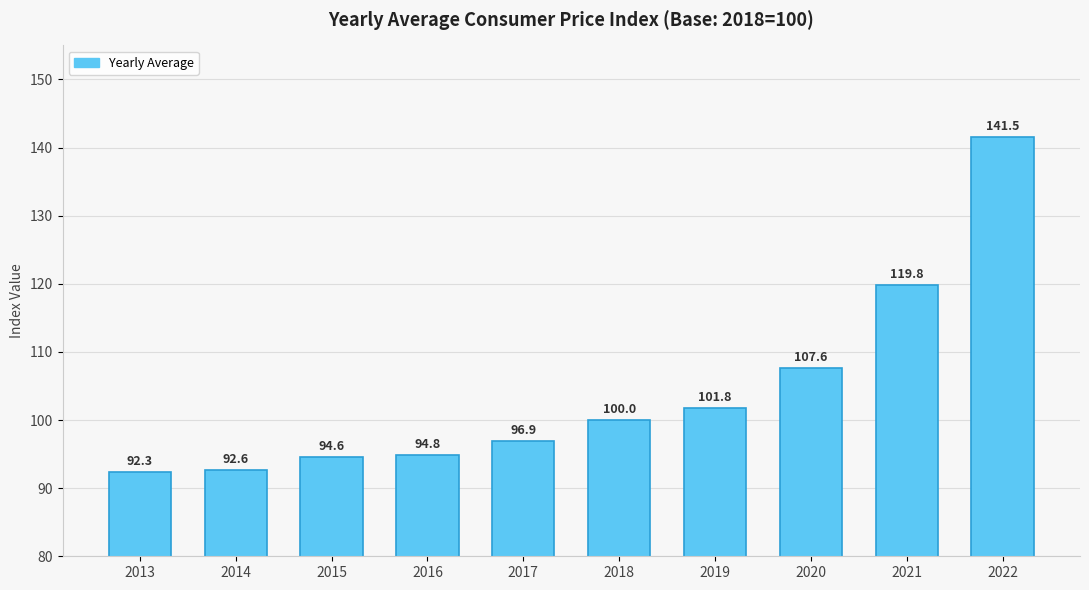

What is the change in value from 2014 to 2015?

+2.0